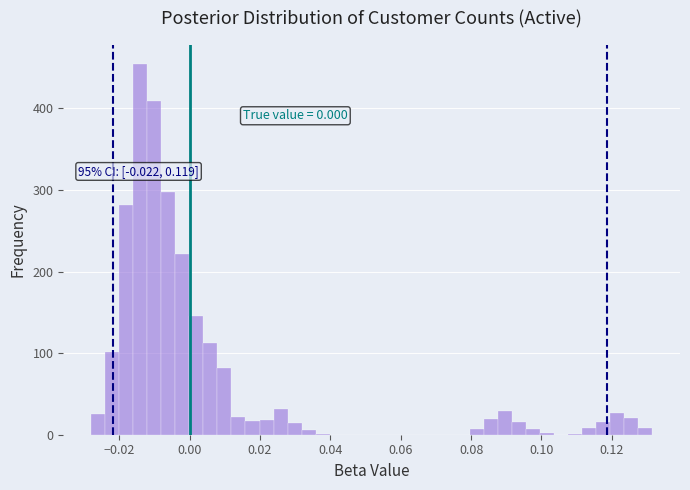

Around what value on the x-axis is the tallest bar? Give the approximate position of its centre, as read against the axis.

-0.014